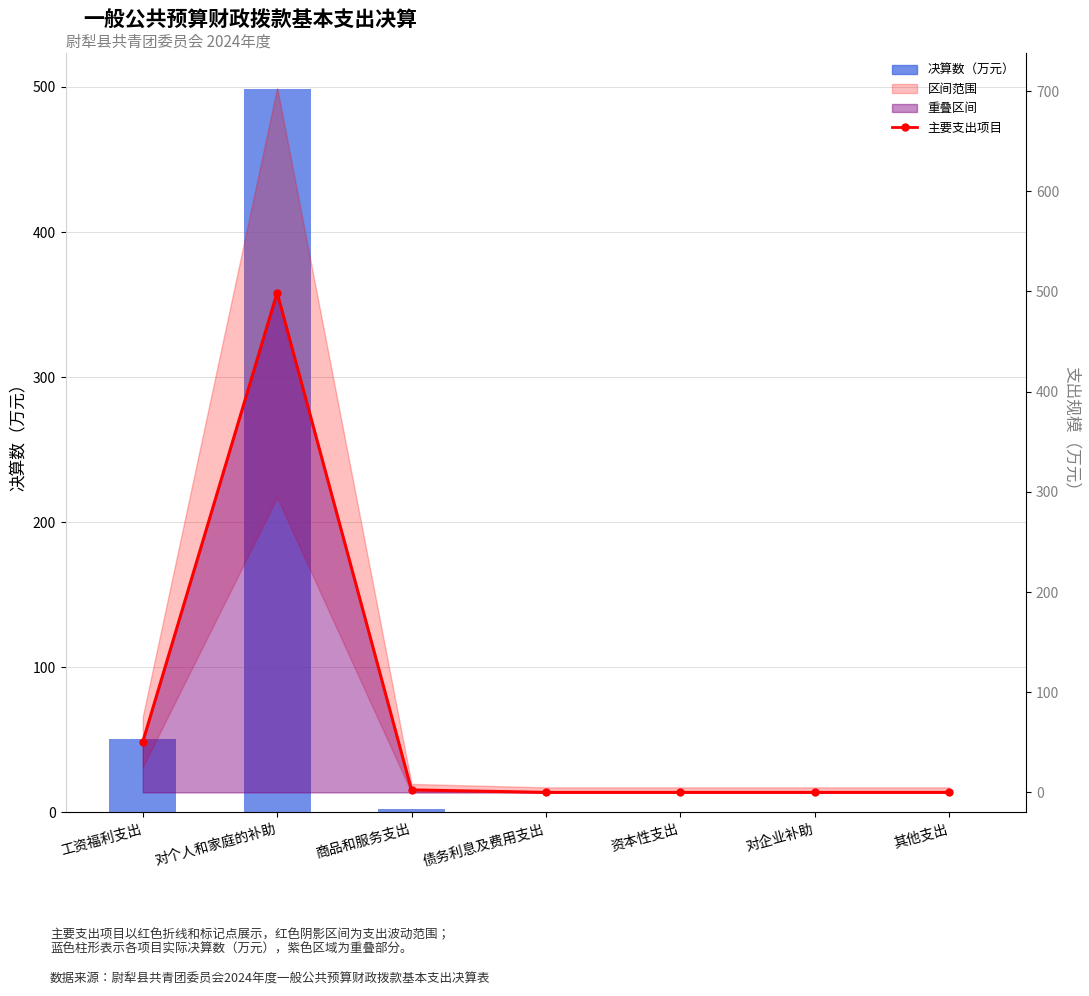

The value of 决算数（万元） at 工资福利支出 is 50.5. True or false?

True